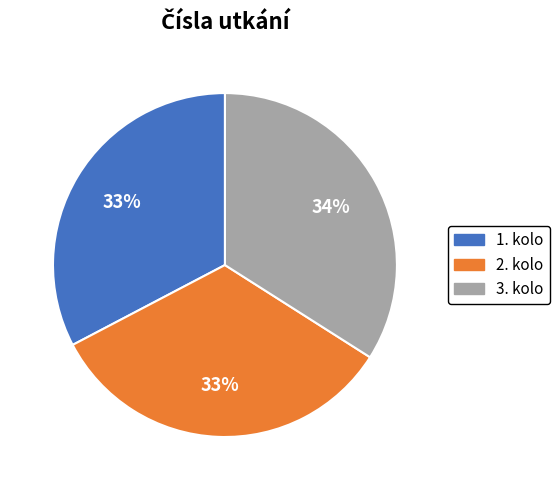

What is the largest slice in the pie chart?

3. kolo